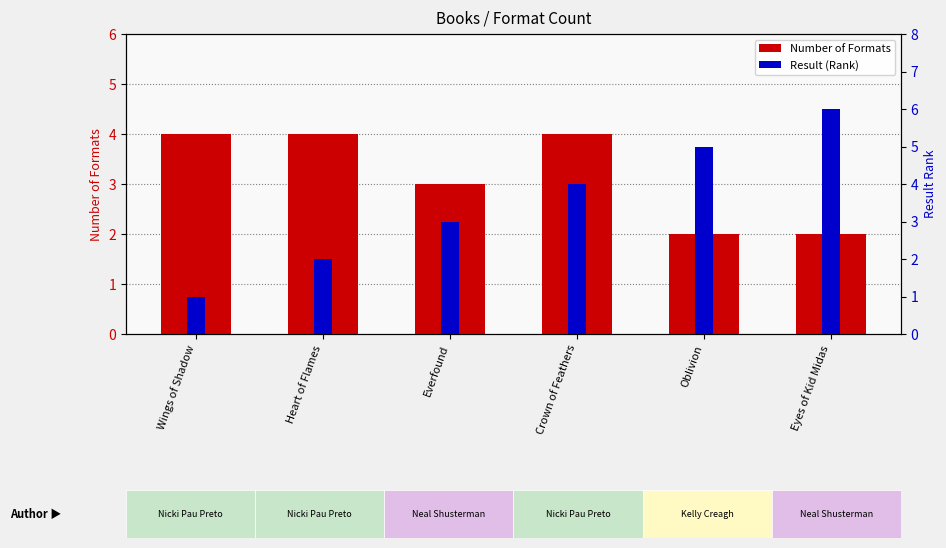

Where does the Result (Rank) series first go above 4?

Oblivion